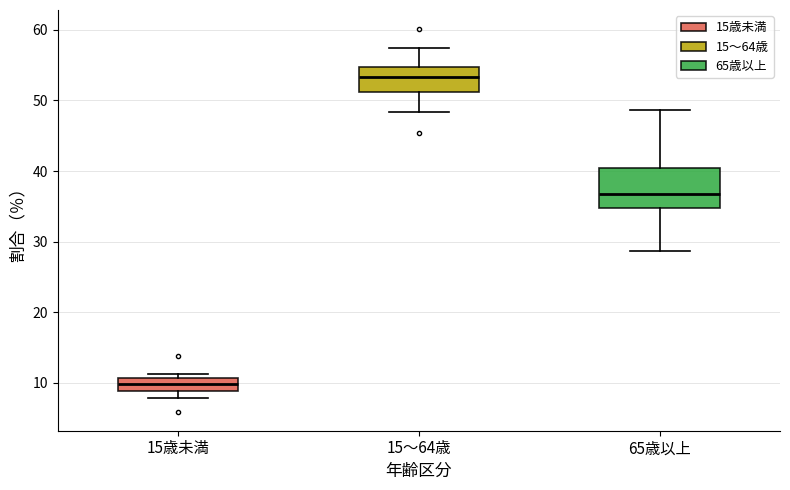

Reading left to right, transcribe this box plot: for each box, give where its median line is, the range the box spans, and where its two whiskers end, as read against the y-axis. The values are not printed on the chart, so give them approximately, as read against the axis.

15歳未満: median 10, box 9 to 11, whiskers 8 to 11 (just above the box's upper edge)
15～64歳: median 53, box 51 to 55, whiskers 48 to 57
65歳以上: median 37, box 35 to 40, whiskers 29 to 49